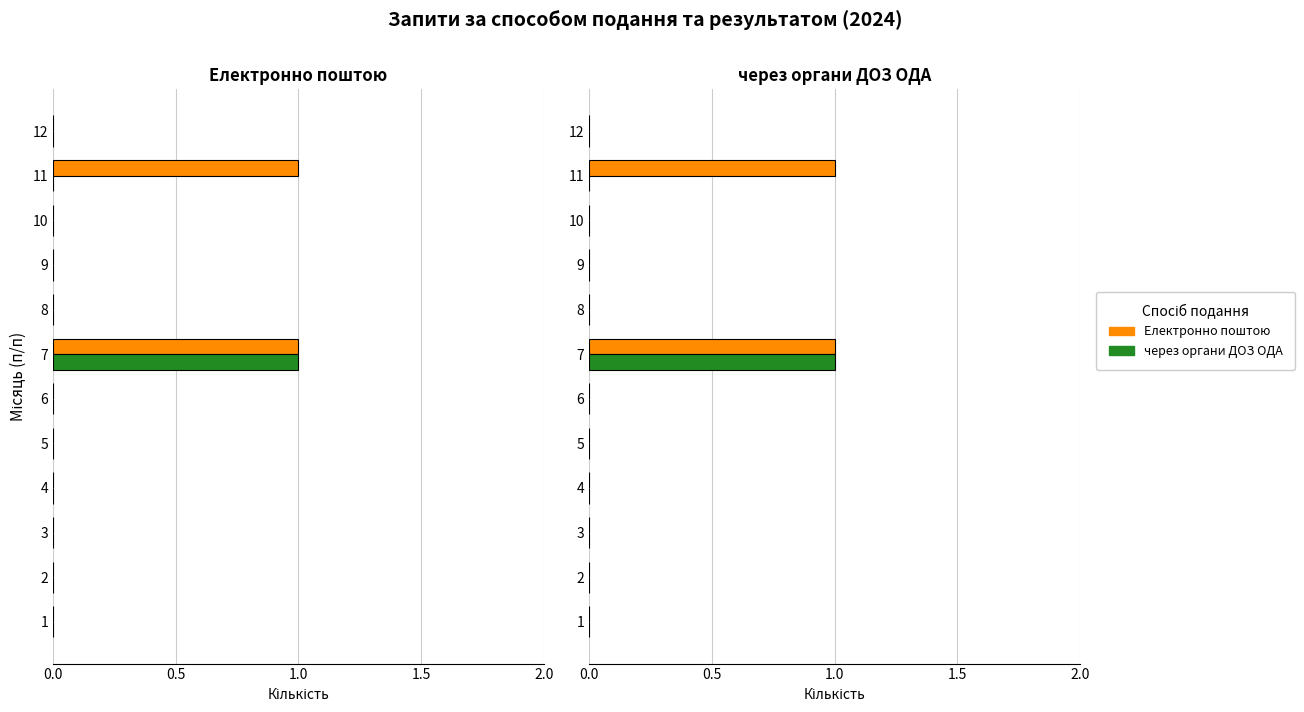

Is it true that через органи ДОЗ ОДА equals 0 at 2?

True